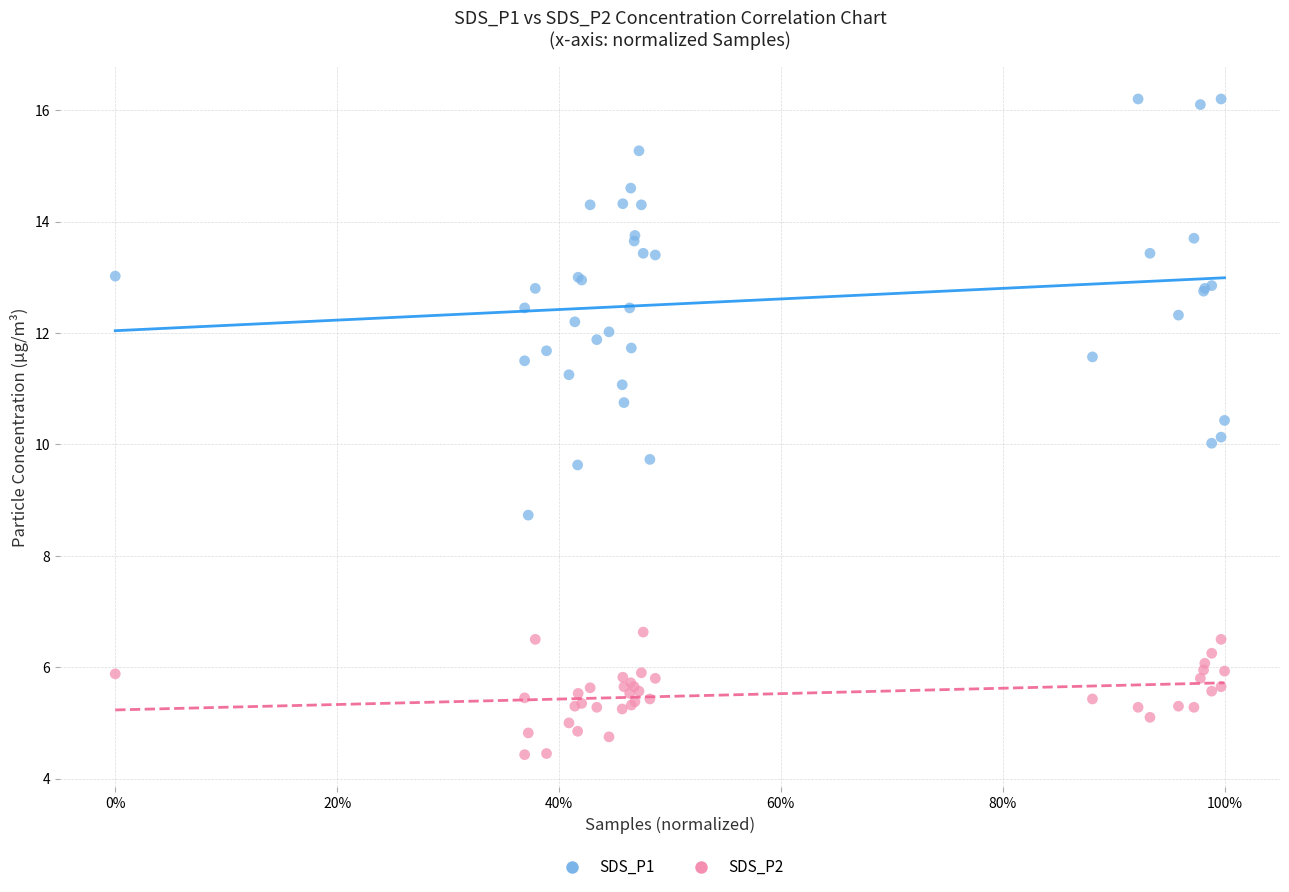

Which series reaches the maximum Y coordinate?

SDS_P1